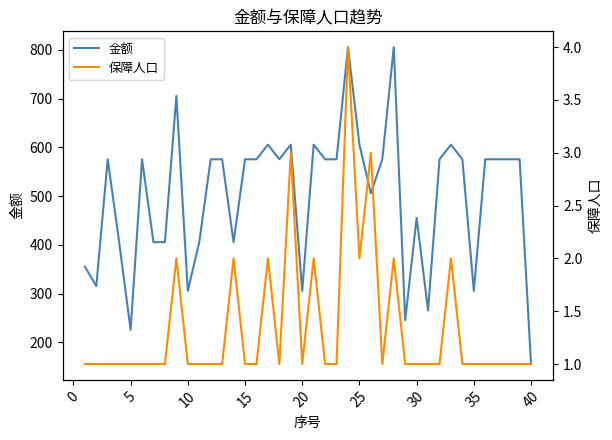

At how many categories does at least one series exceed 431?

26